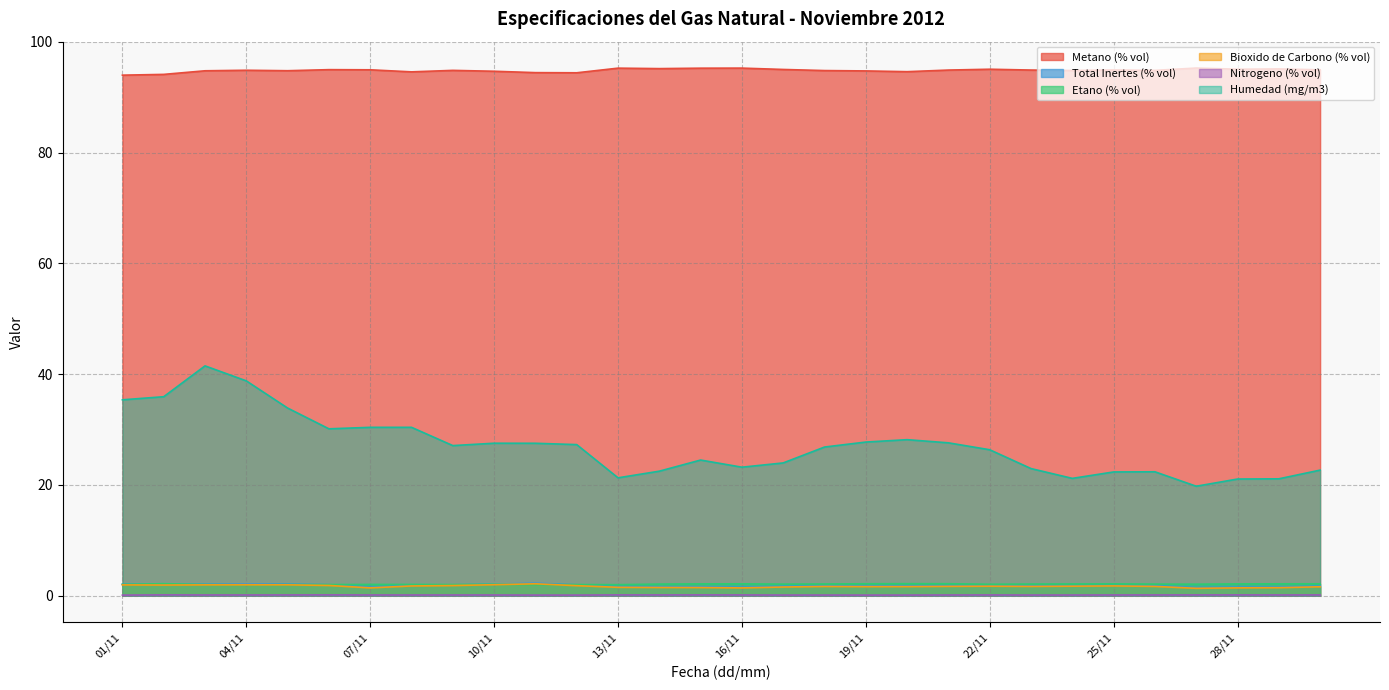

How many lines are shown in the chart?

6